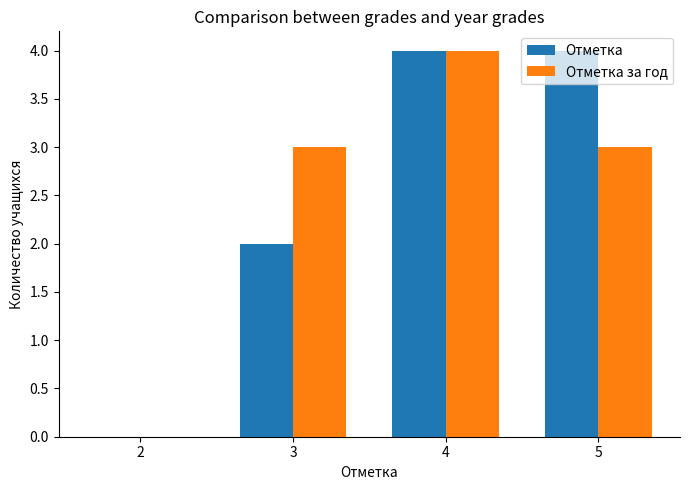

Between 3 and 5, which series saw the biggest shift?

Отметка